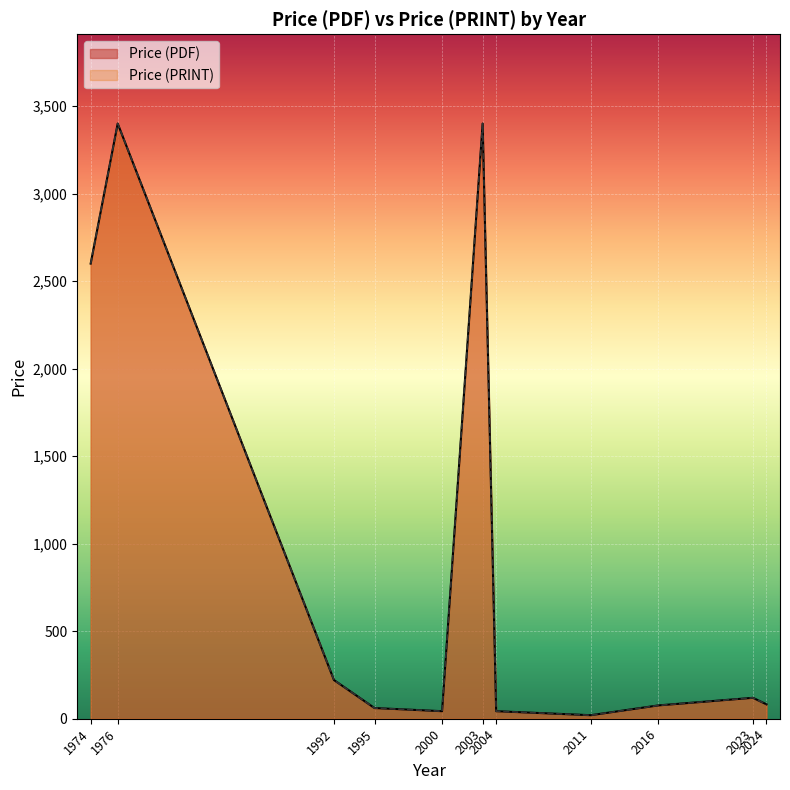

Rank the series at 2023 from highest to lowest value.

Price (PDF), Price (PRINT)